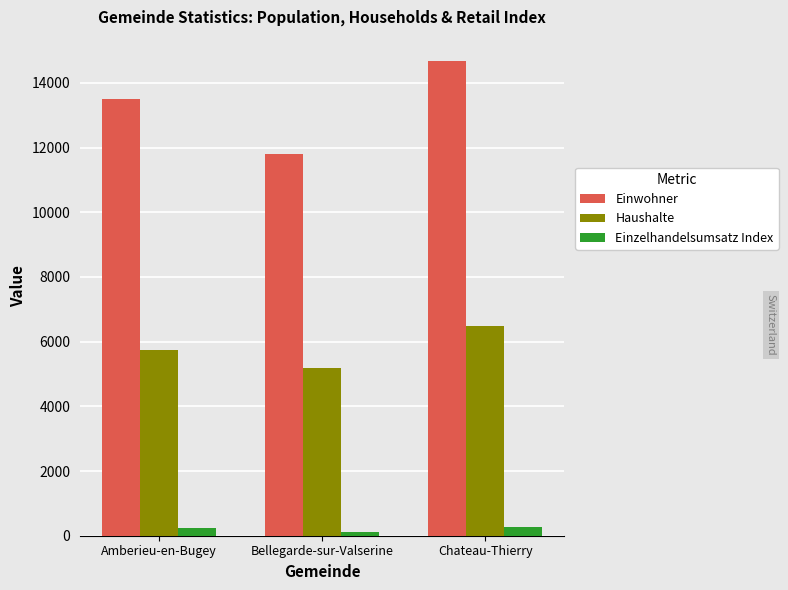

What is the difference between the maximum and second lowest values in the Einwohner series?

1187.0